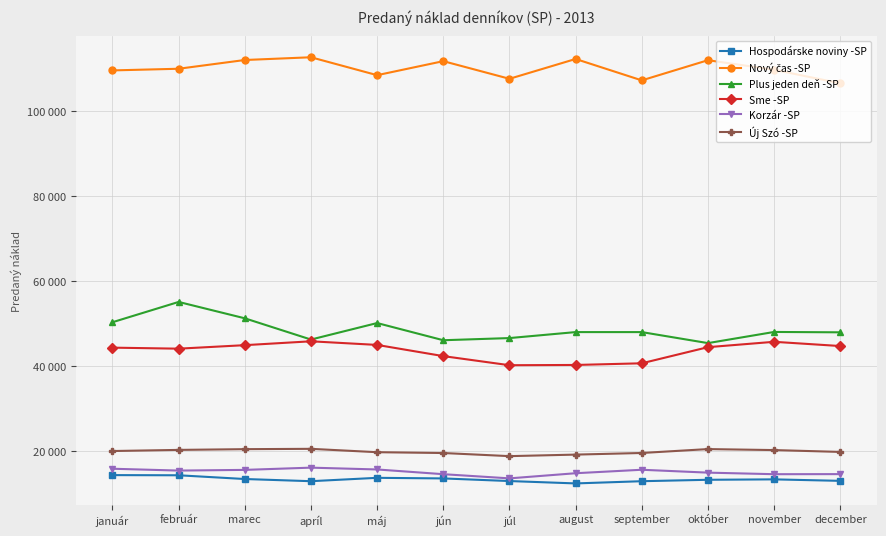

At which label does Hospodárske noviny -SP first exceed 13431?

január